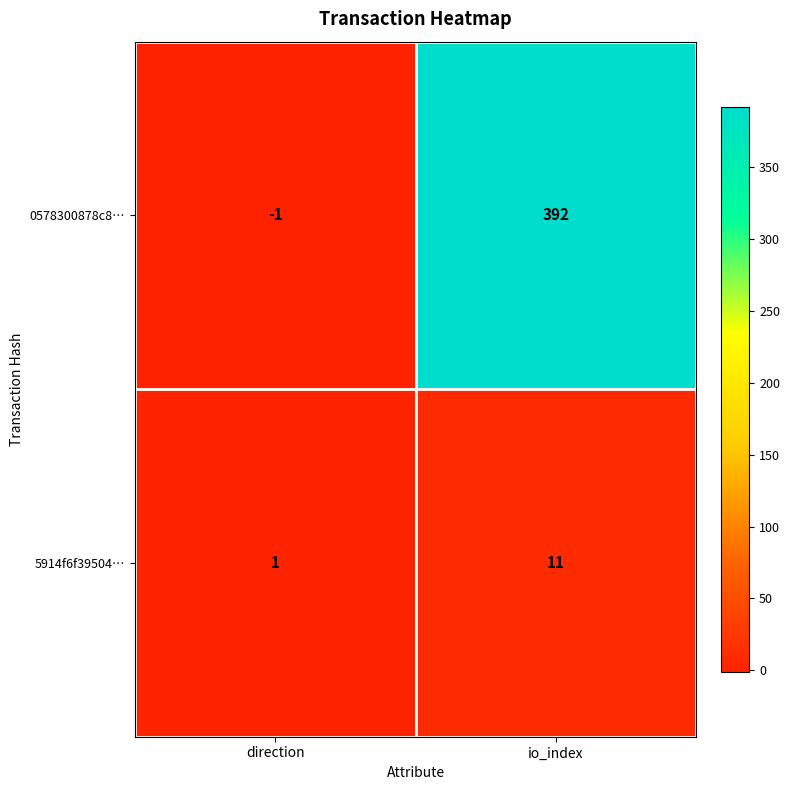

Which series changed the most between direction and io_index?

0578300878c8…